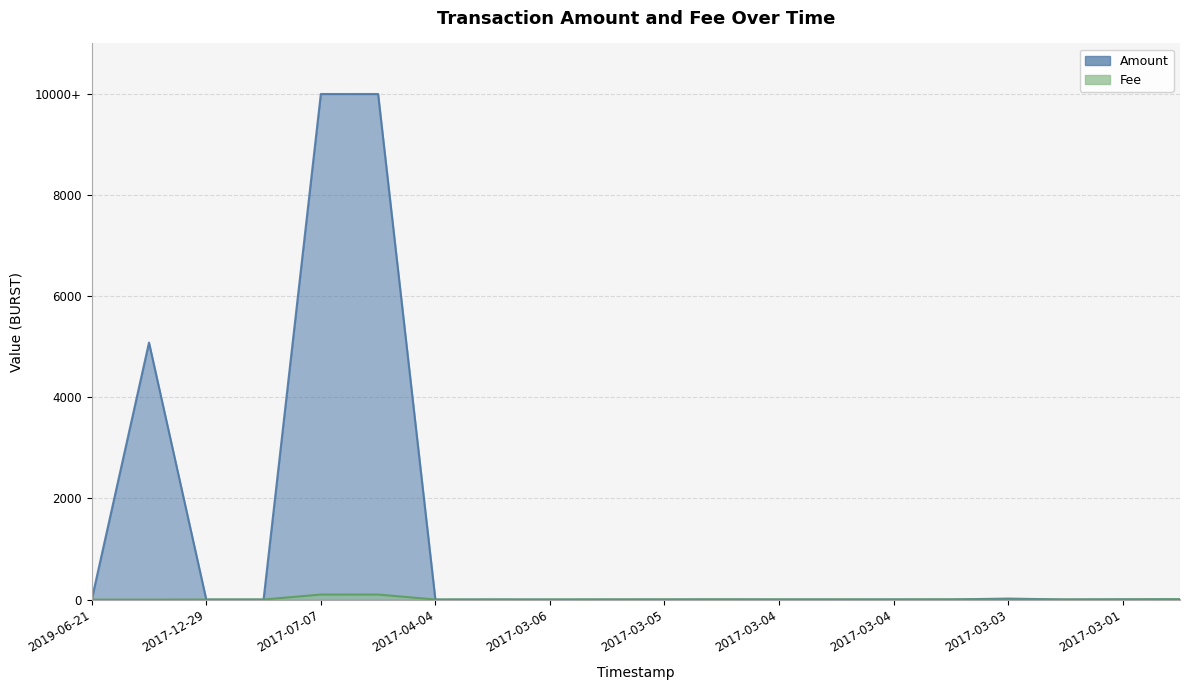

At which label is the value closest to 50?

2017-02-27